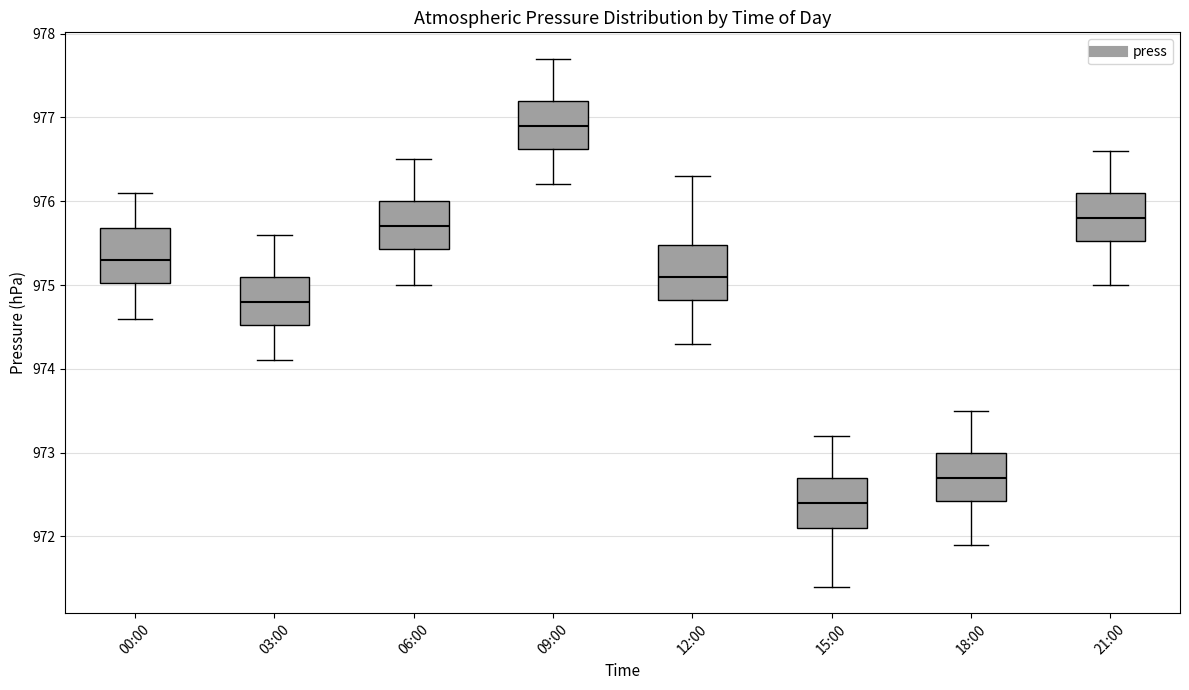

Which box's median line is the lowest?

15:00